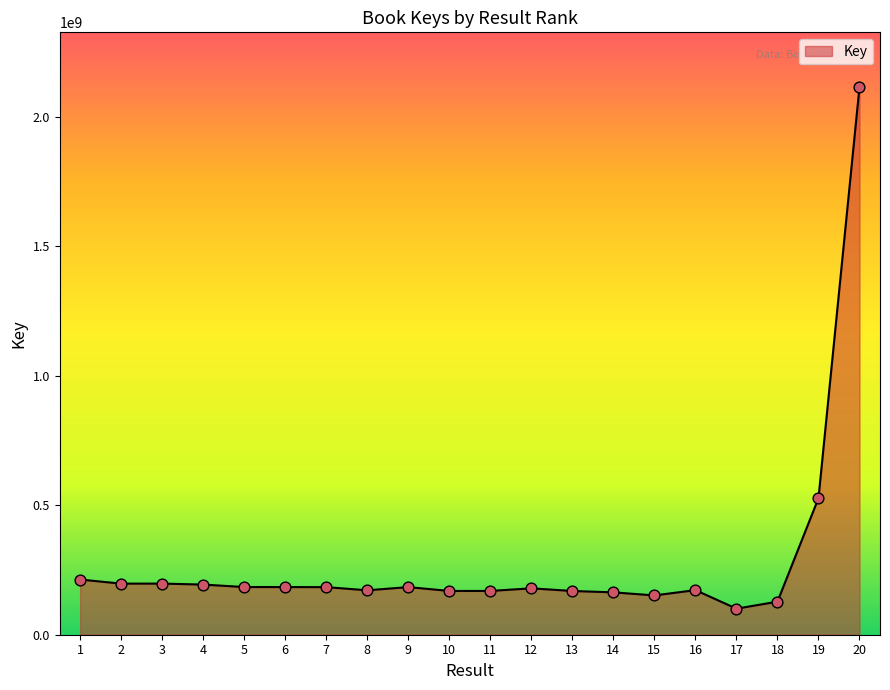

What is the ratio of the value at 3 to the value at 17?

2.0